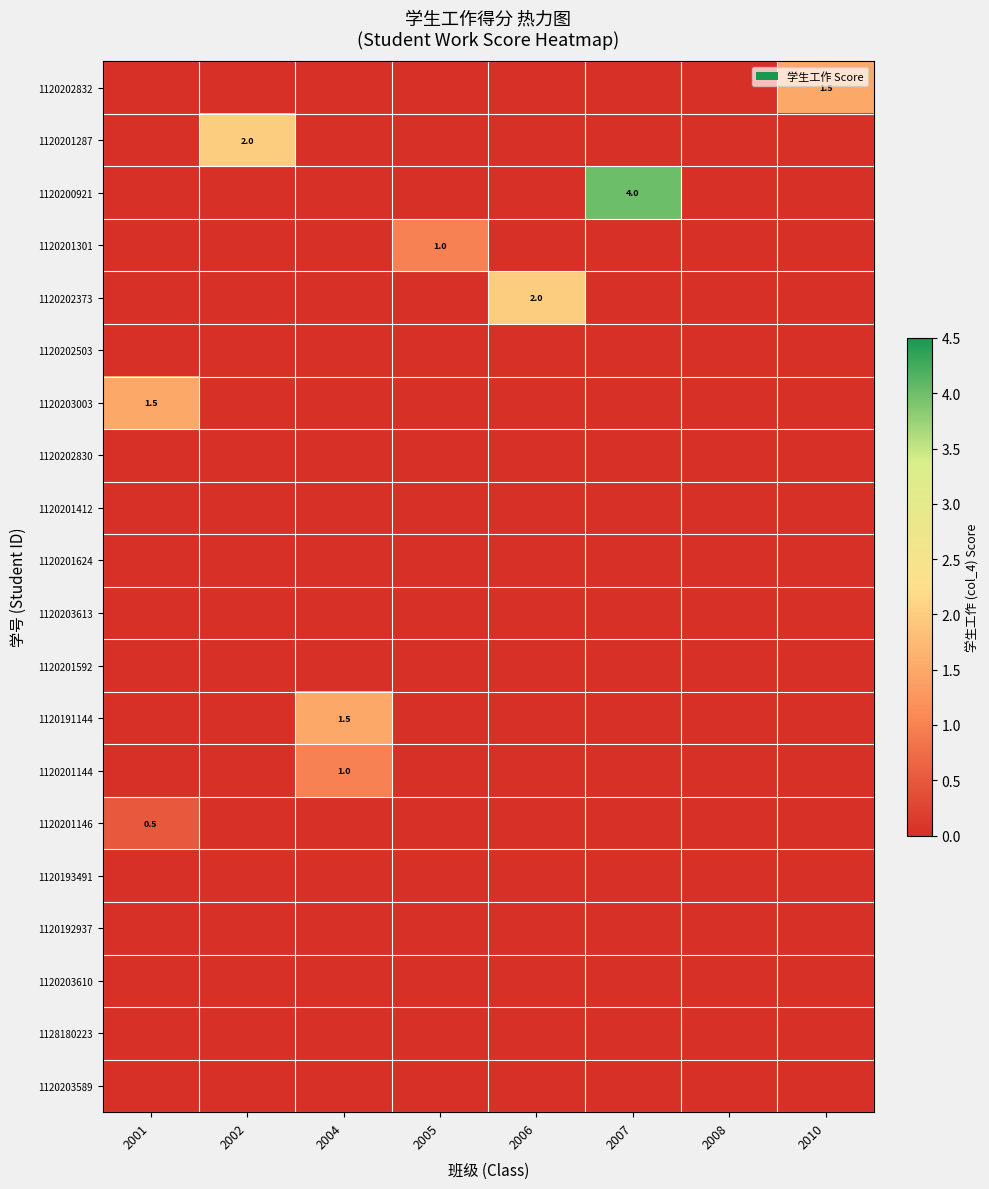

How many values in the 1120202373 series exceed 0?

1